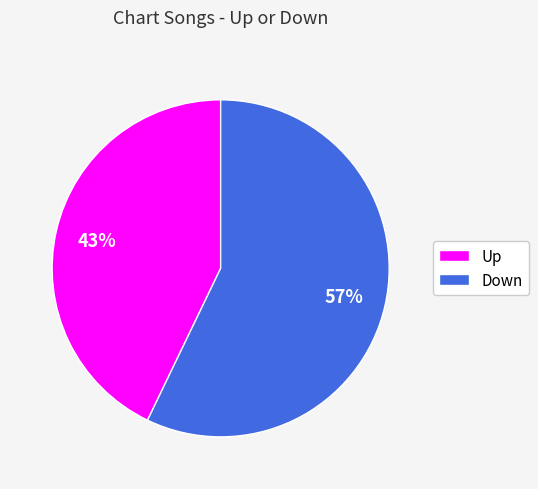

To the nearest percent, what is the average slice percentage?

50%